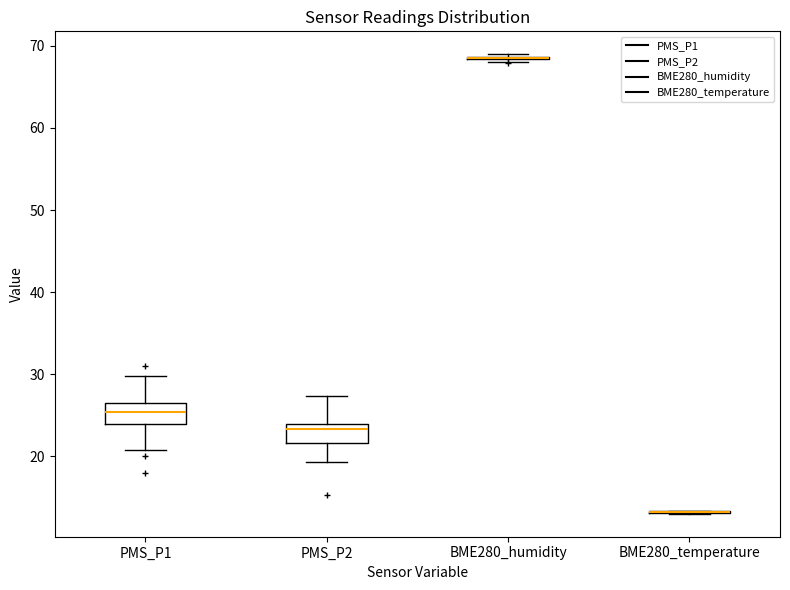

Where is the lower edge of the box for PMS_P2 on the y-axis? The values are not printed on the chart, so give them approximately, as read against the axis.

22